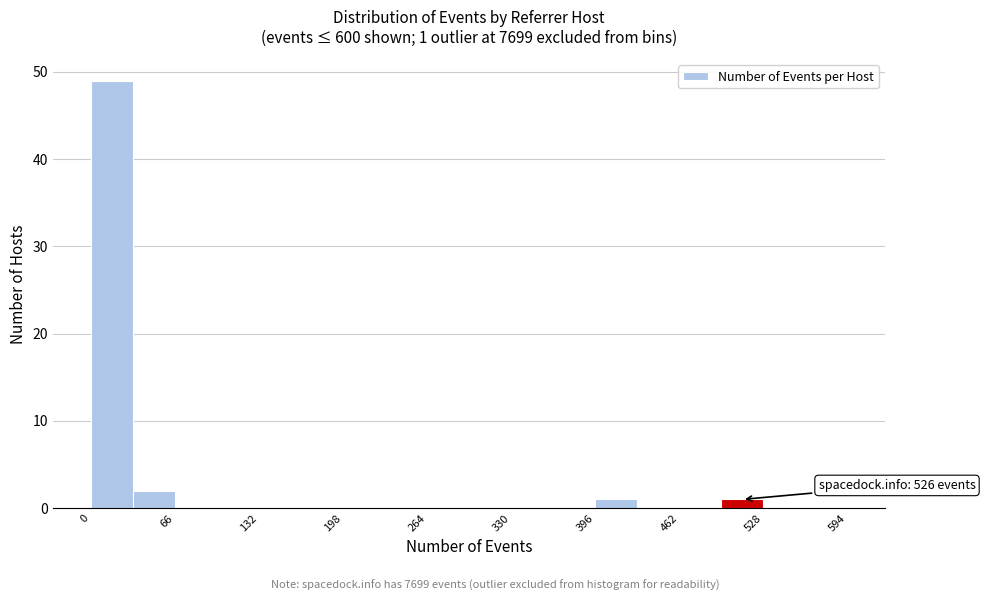

Around what value on the x-axis is the tallest bar? Give the approximate position of its centre, as read against the axis.

20